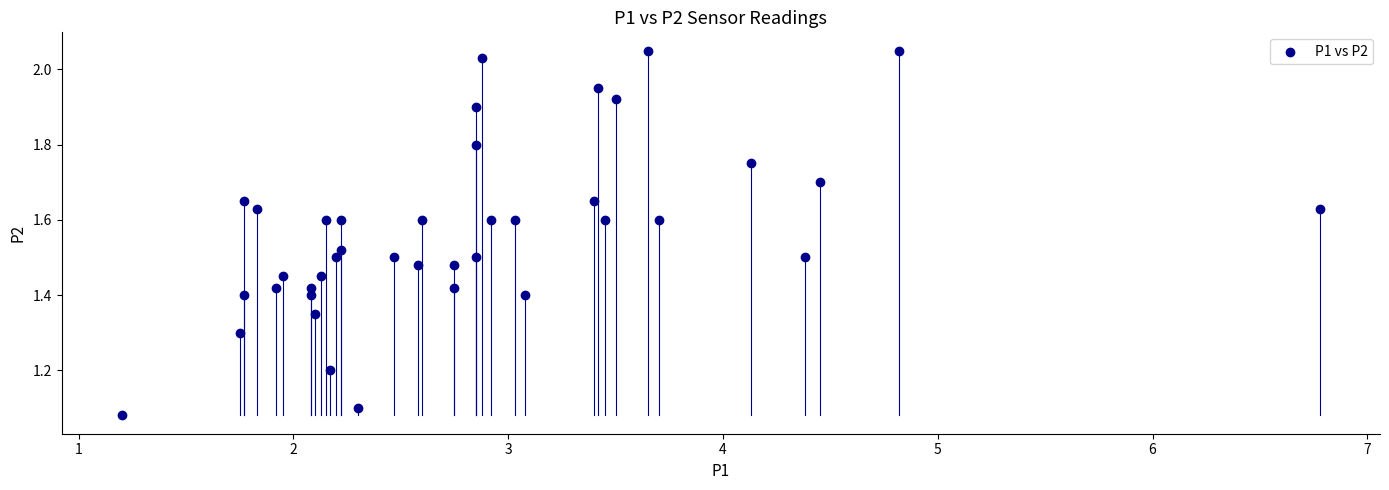

What is the range of X values (max minus min)?

5.6